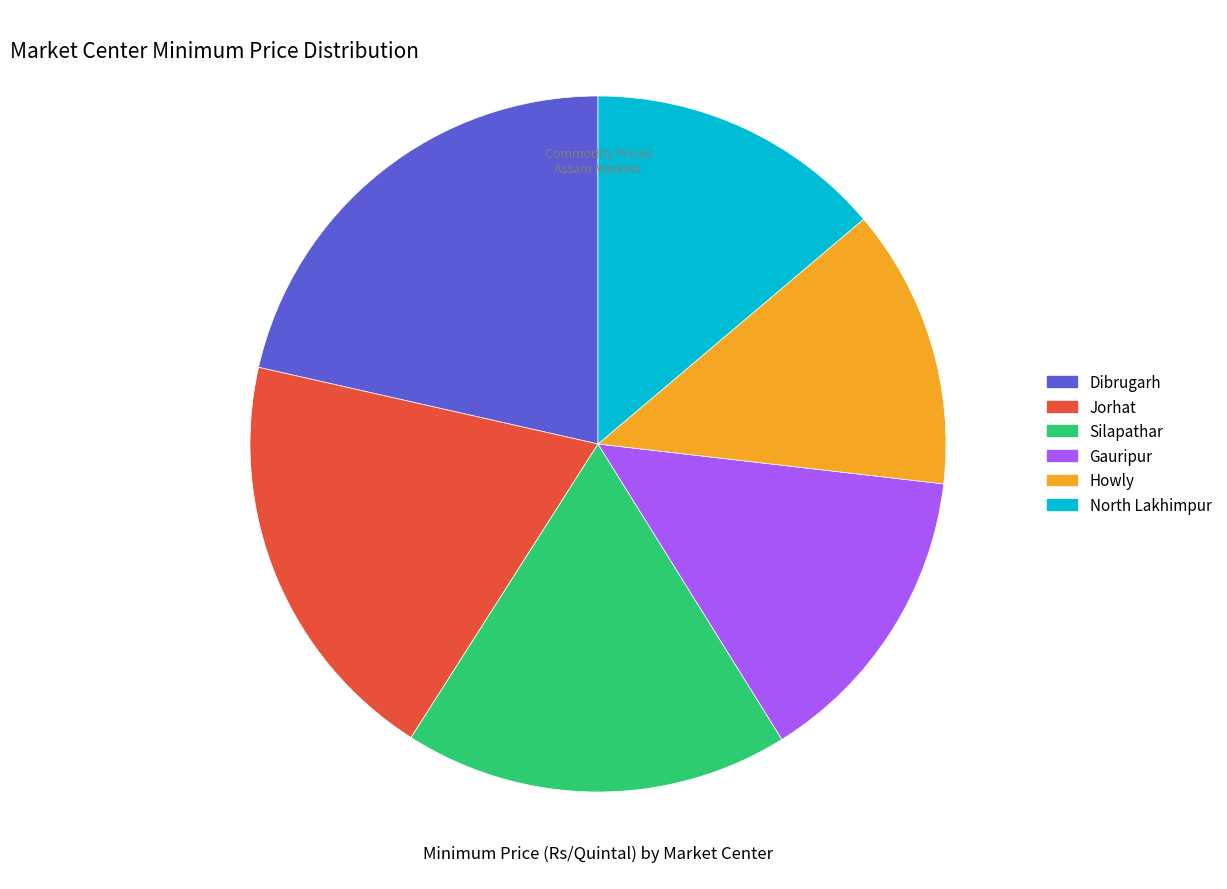

Which category has the smallest portion of the pie?

Howly